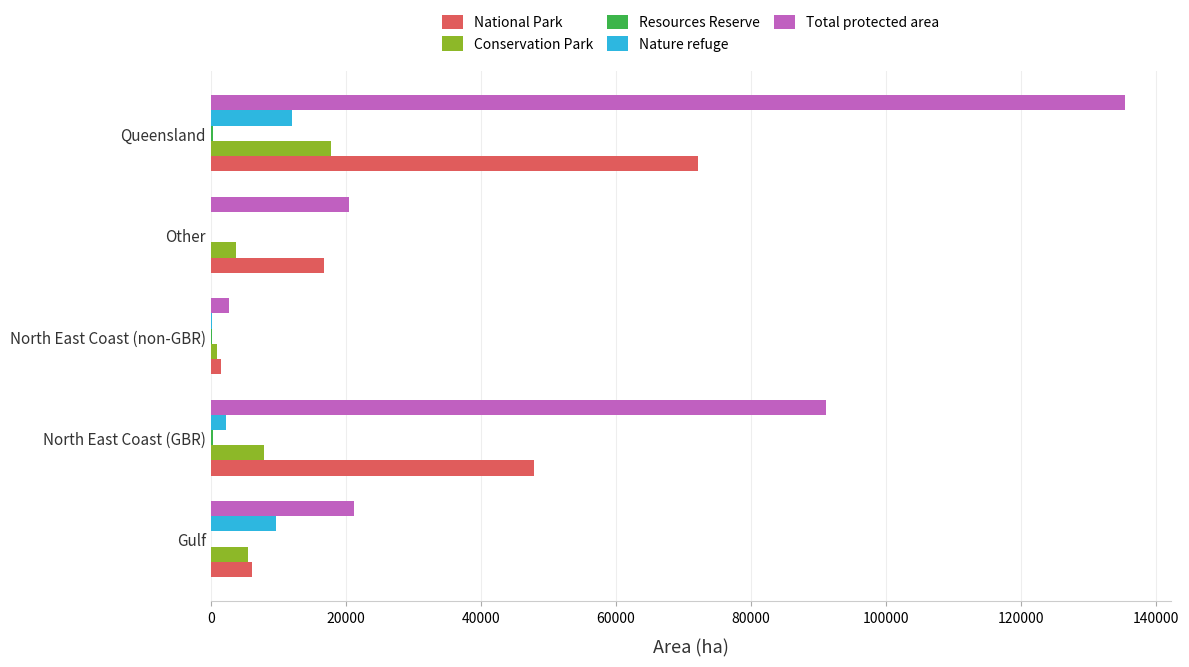

How many data points does each series have?

5